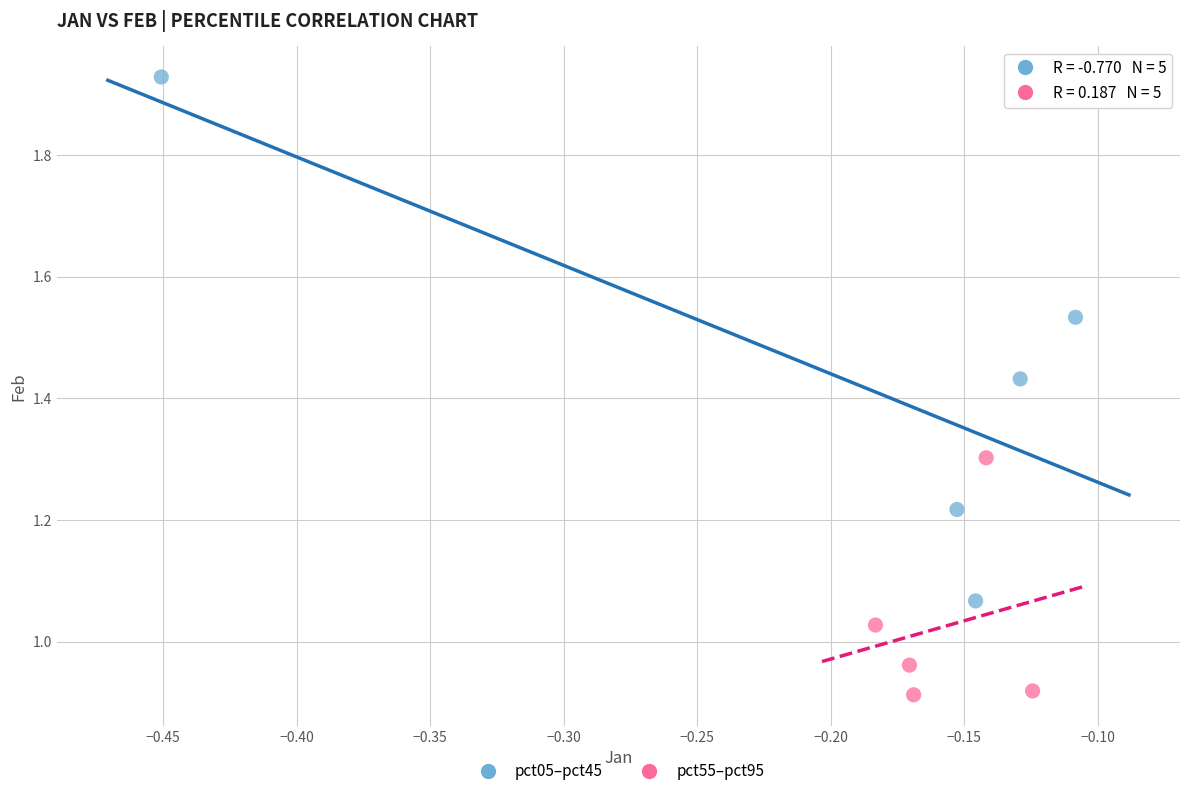

Which series contains the lowest Y value?

pct55–pct95